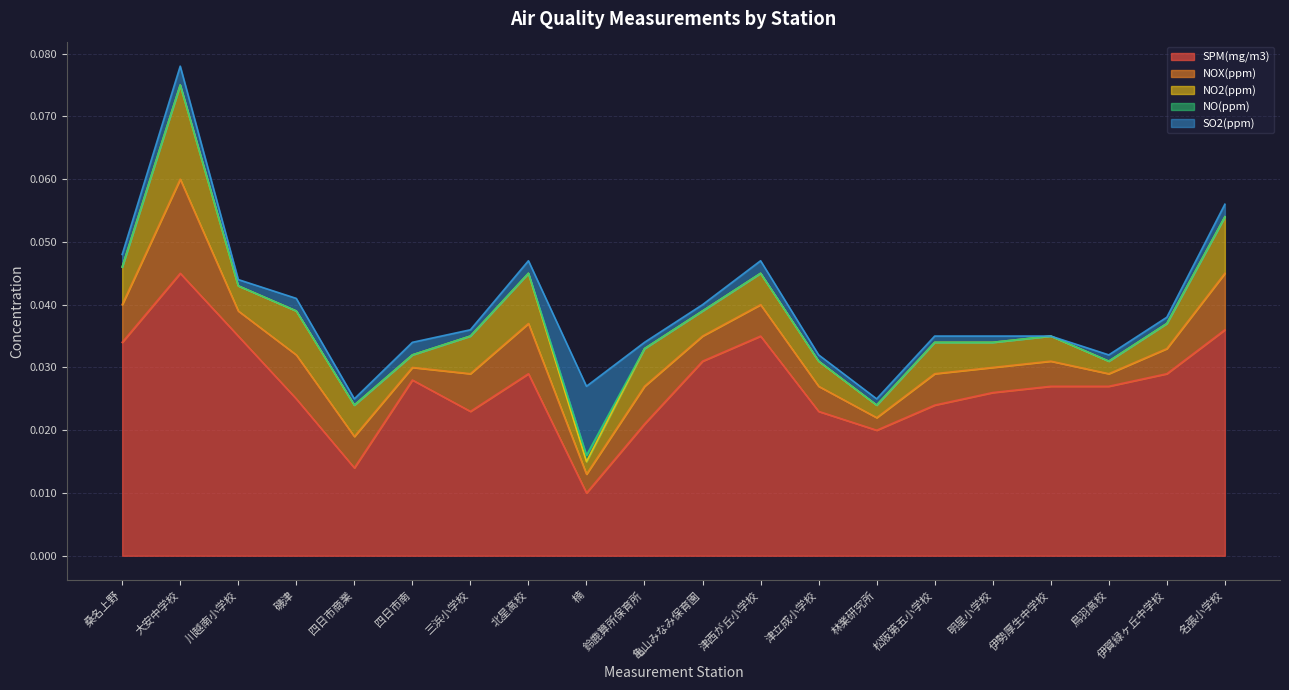

Which series has the largest total across all categories?

SPM(mg/m3)